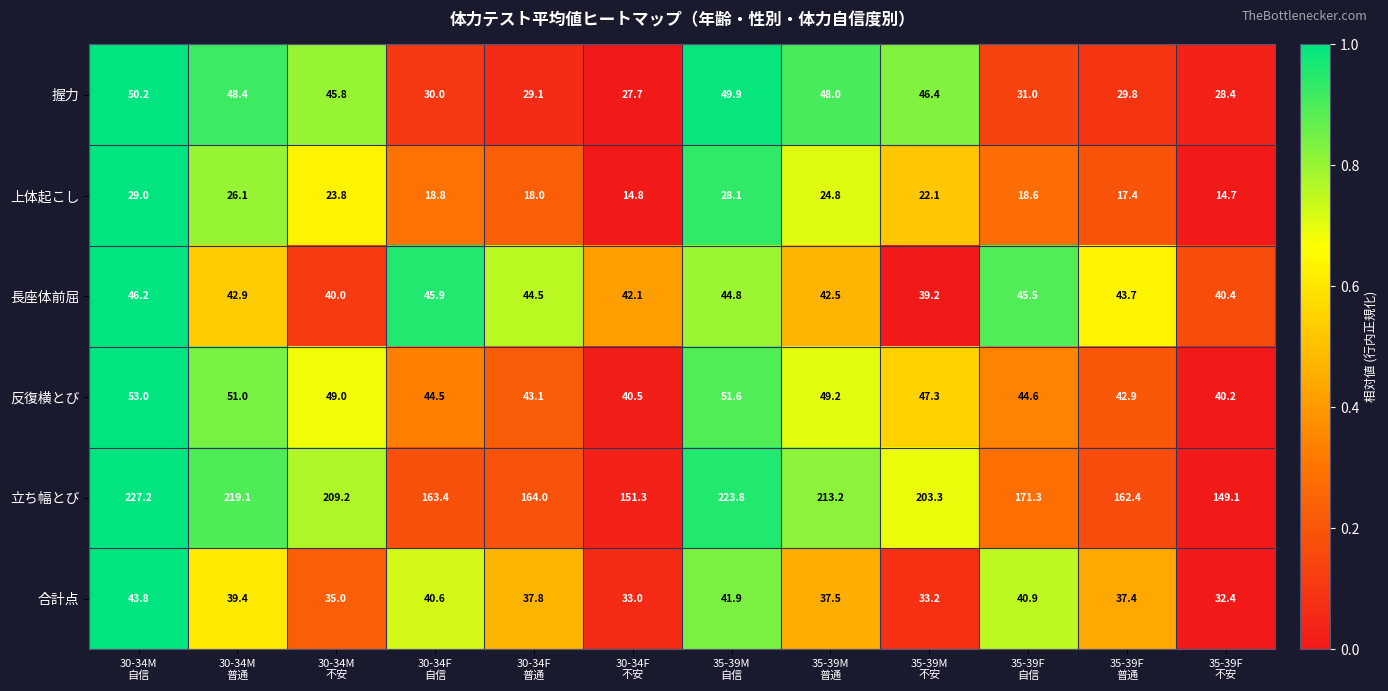

At how many categories does at least one series exceed 99?

12